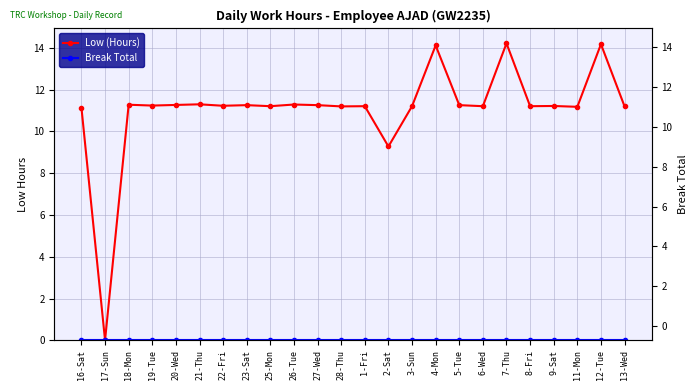

How many data points in Low (Hours) are less than 11?

2